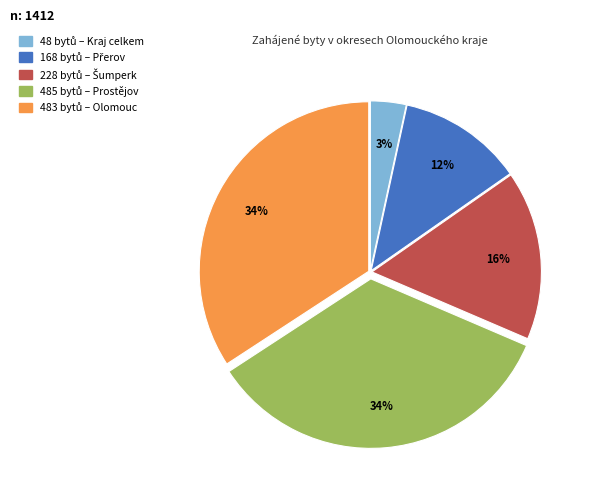

To the nearest percent, what is the average slice percentage?

20%